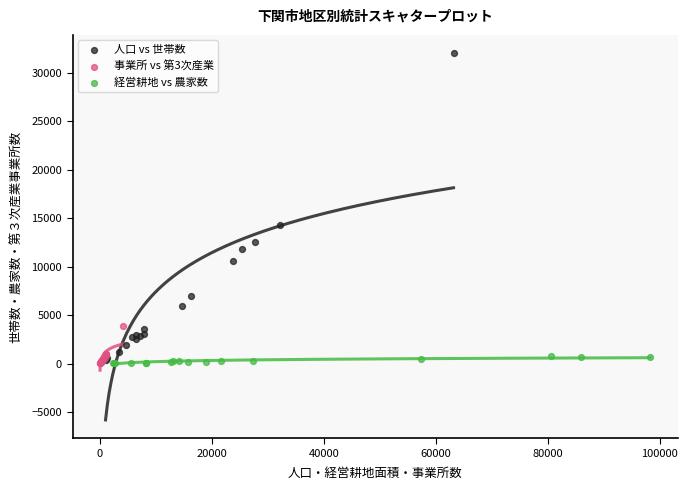

Which series has the largest Y range (max minus min)?

人口 vs 世帯数